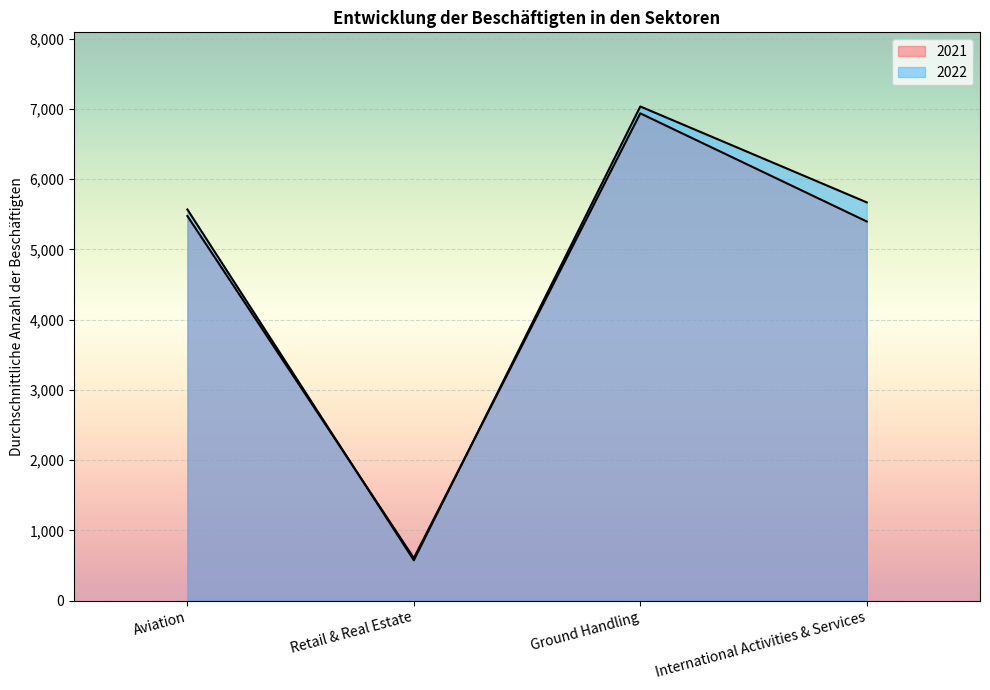

Between Retail & Real Estate and Aviation, which is larger?

Aviation